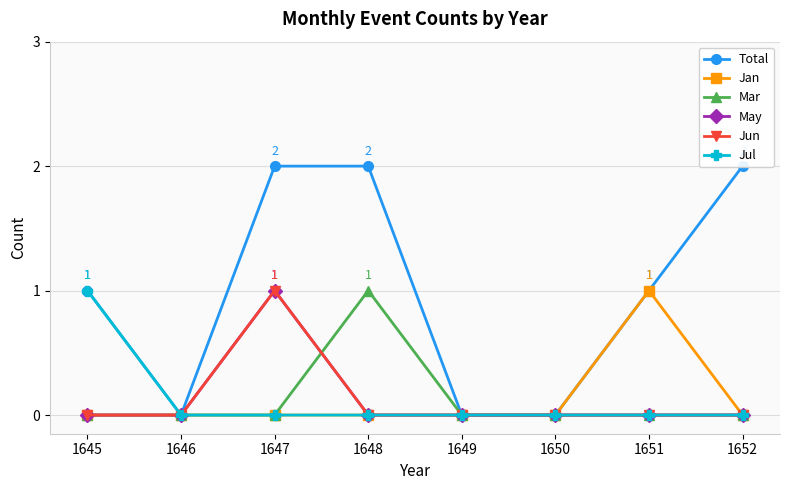

Which has a higher value, 1649 or 1651?

1651